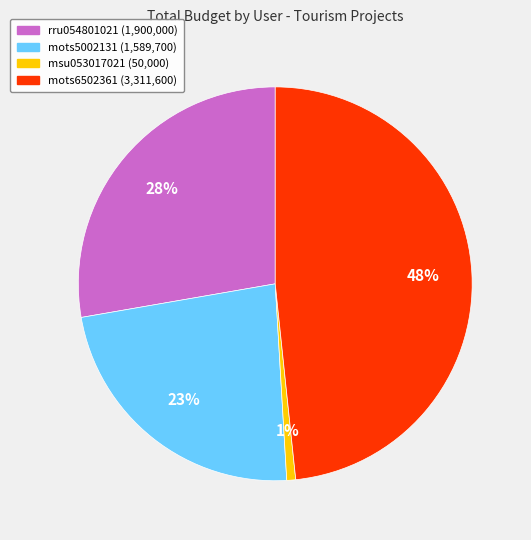

Which slice is the smallest?

msu053017021